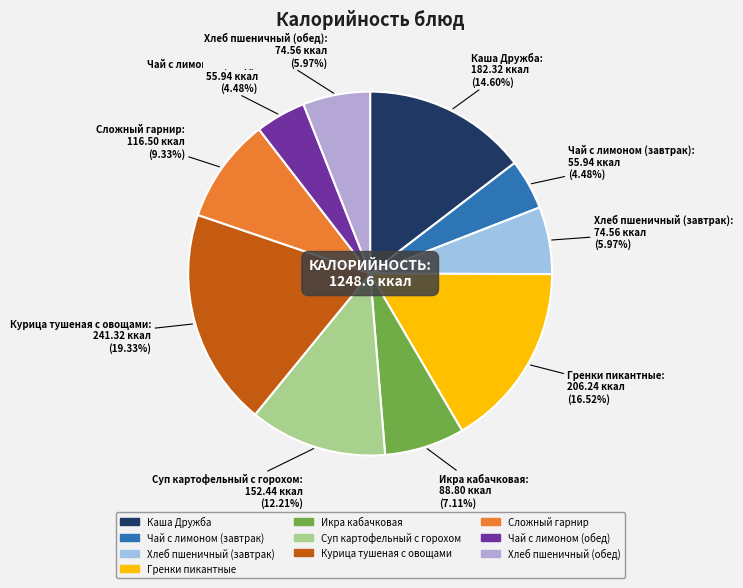

What is the largest slice in the pie chart?

Курица тушеная с овощами